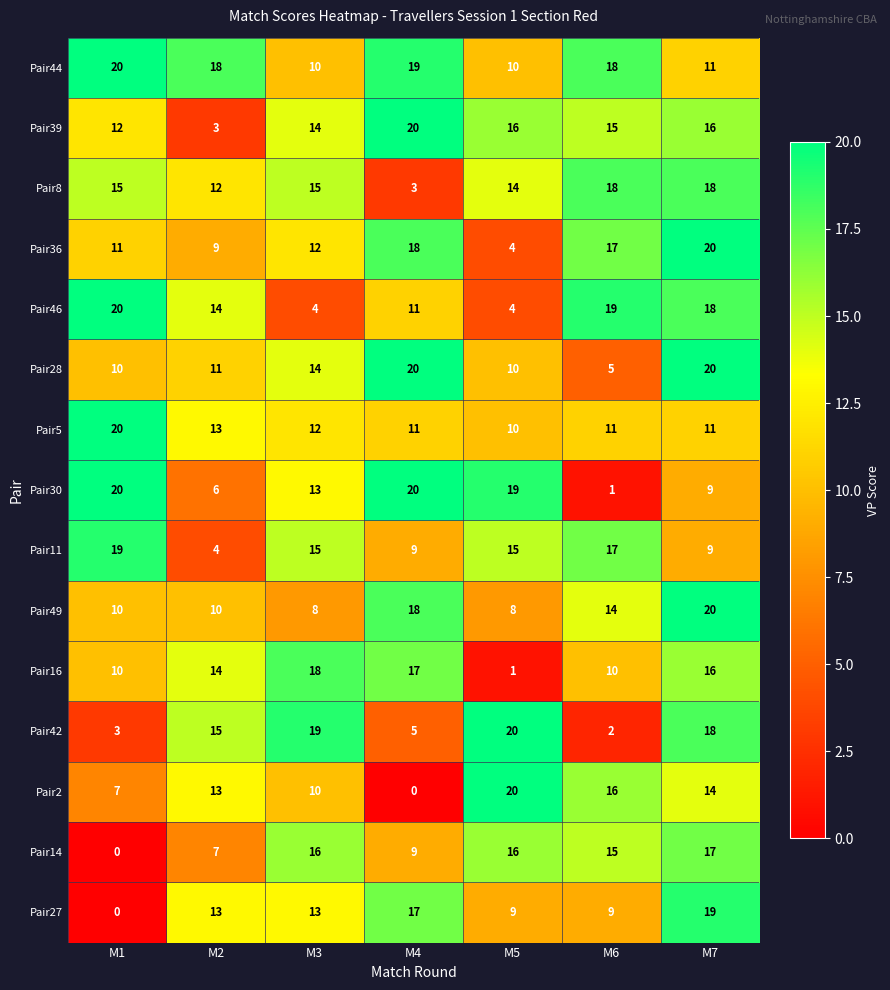

At which category is the sum across all series the highest?

M7